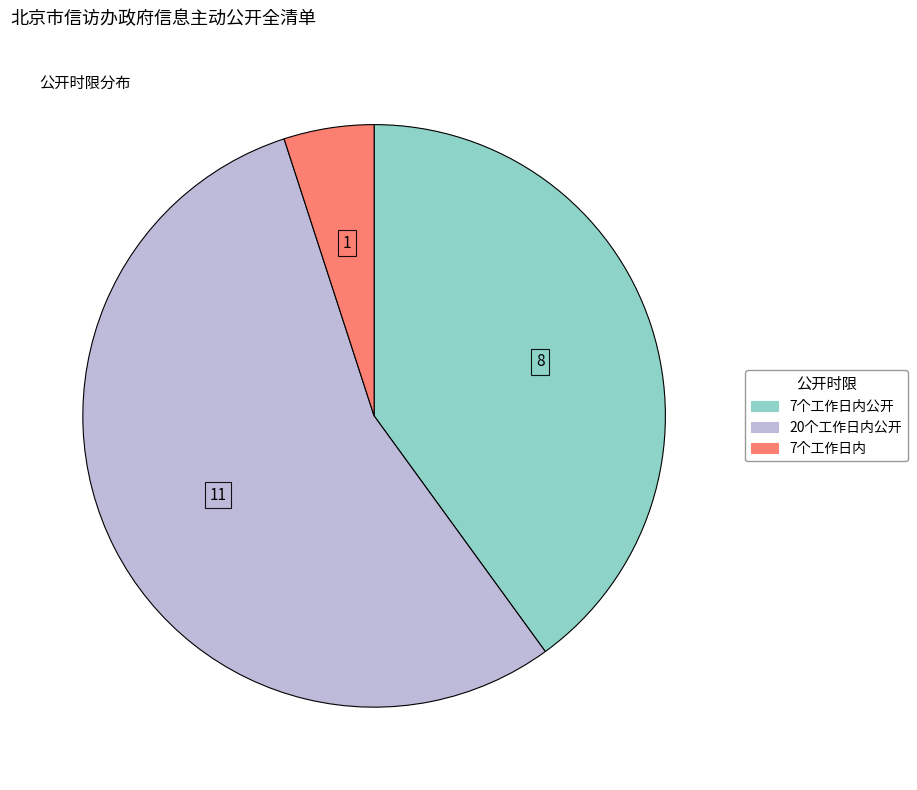

Is there any slice that represents more than half of the pie?

Yes